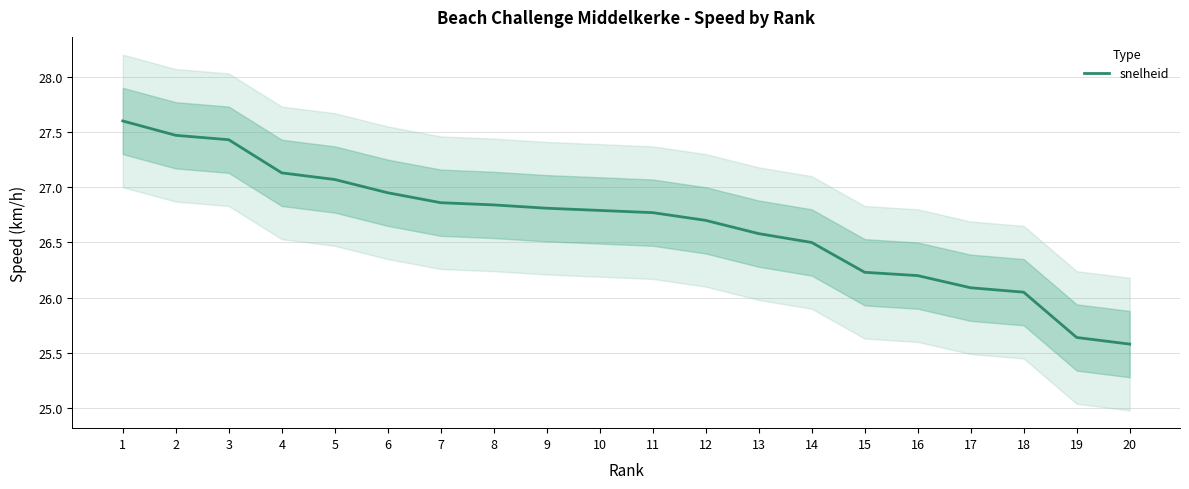

What is the value of the 14th point from the left?

26.5